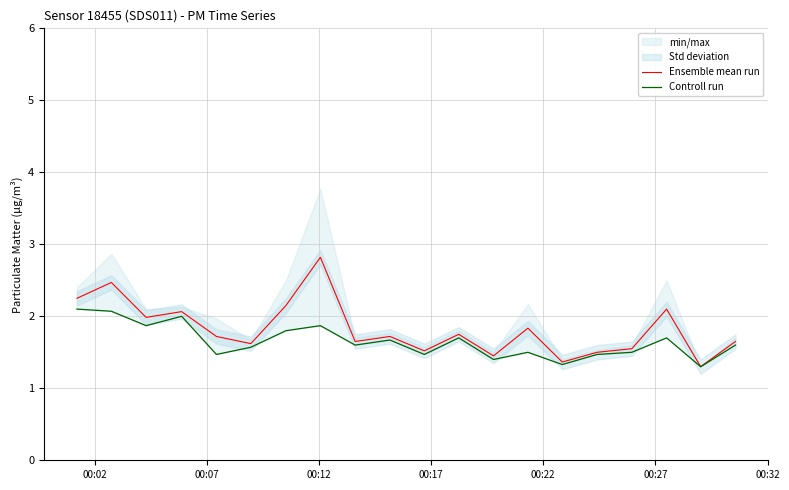

Which series has the widest spread of values?

Ensemble mean run